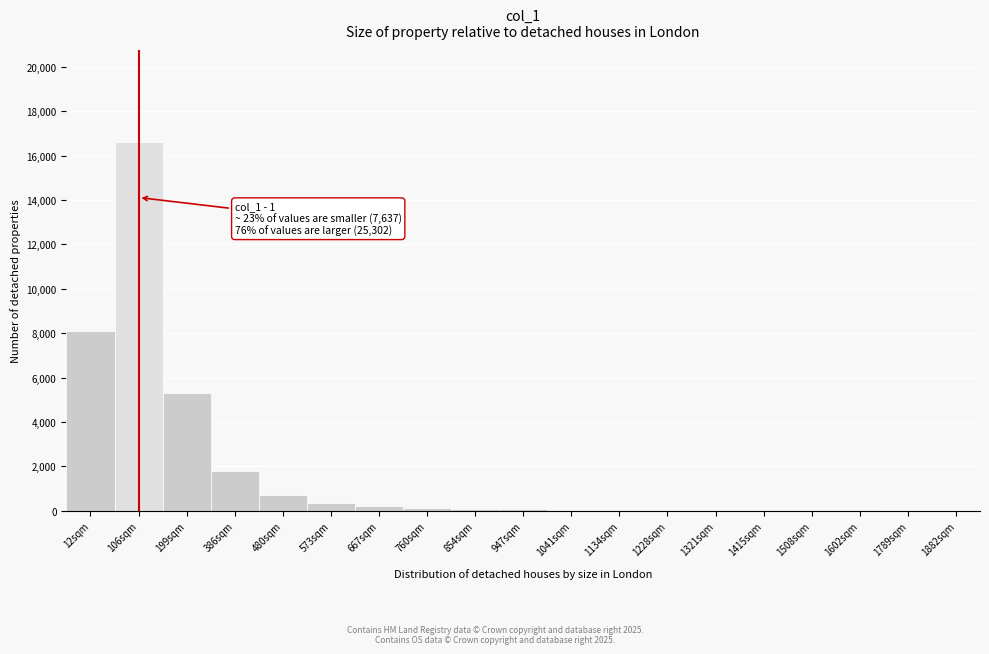

True or false: the data shows 90 at 854sqm.

True